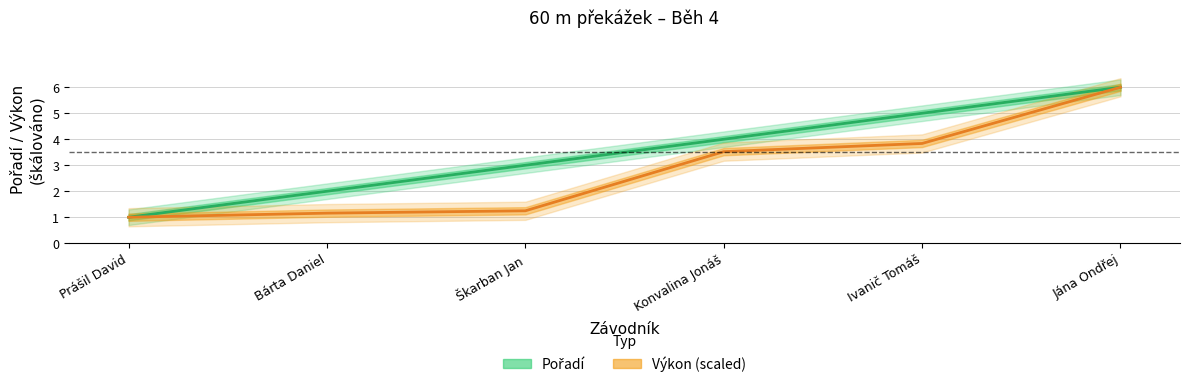

At which label is Pořadí closest to 3?

Škarban Jan